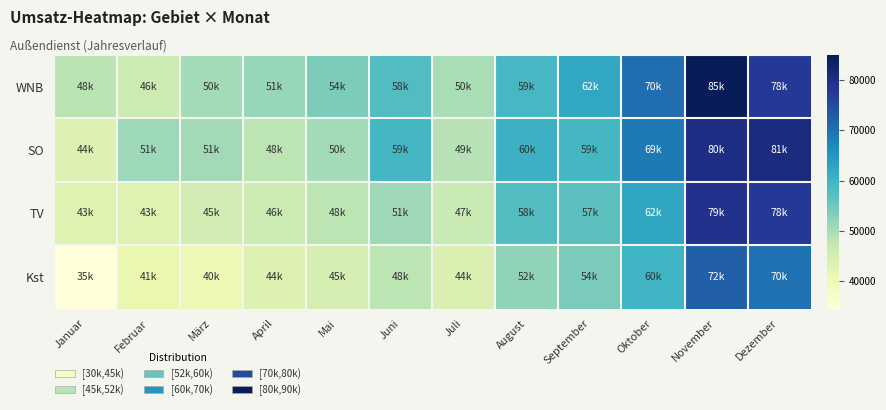

Which series has the widest spread of values?

WNB